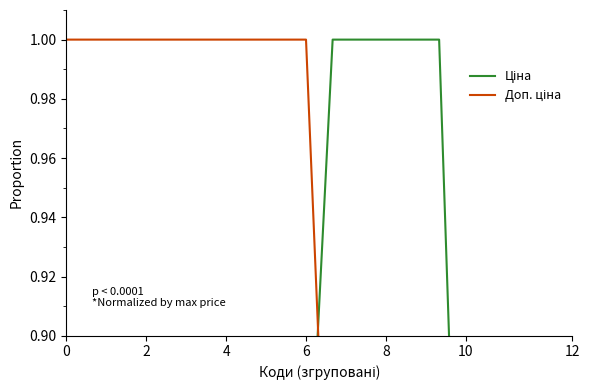

True or false: Доп. ціна and Ціна intersect in this chart.

True